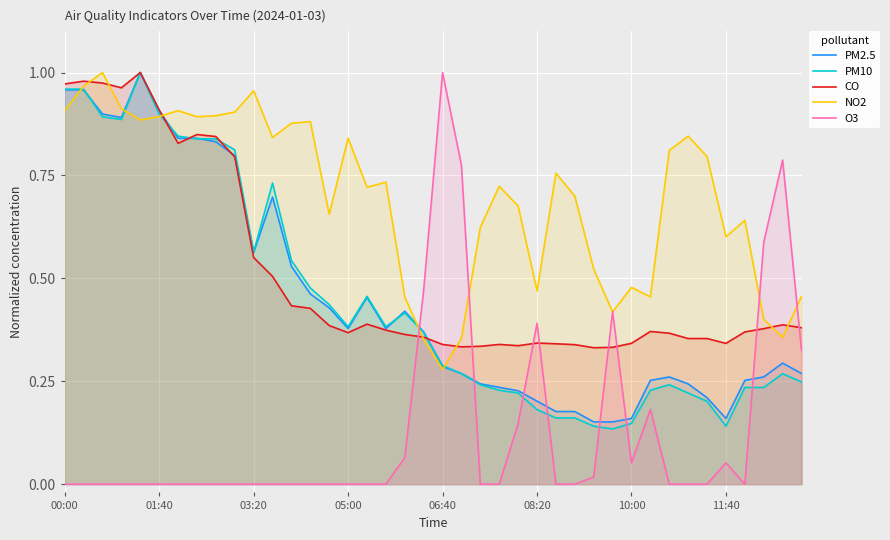

True or false: PM10 has a value of 0.2 at 14.

False